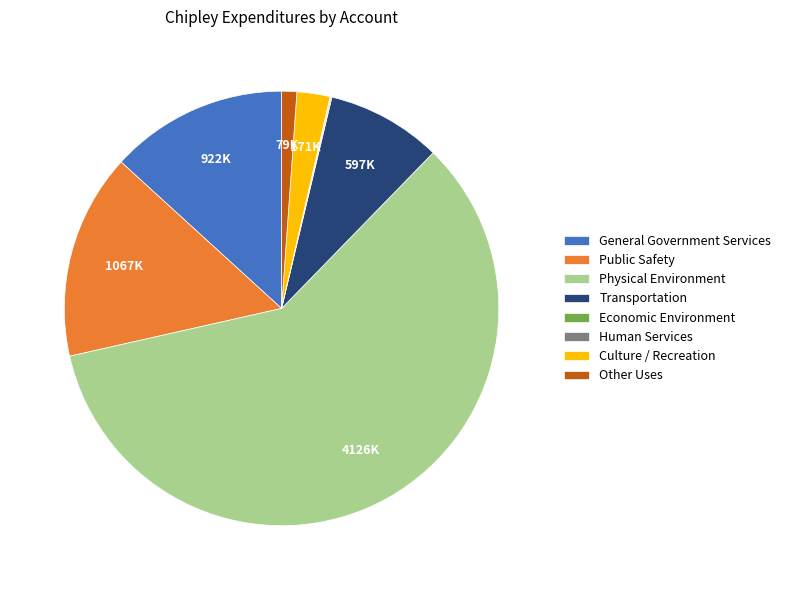

Does any single category account for the majority?

Yes